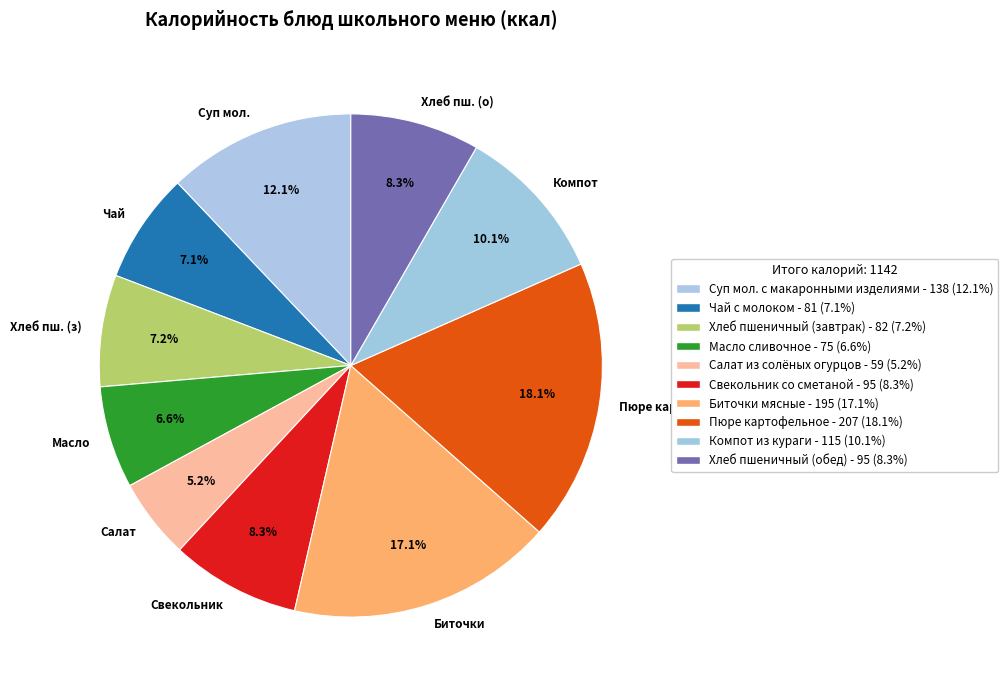

What percentage is NOT represented by Свекольник?

91.7%